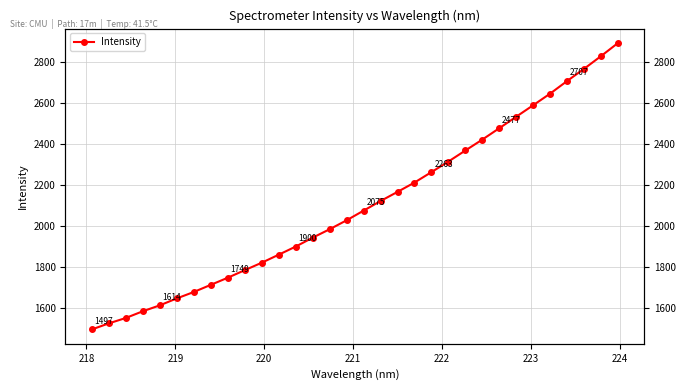

The value at 223 is 2582.9. True or false?

False